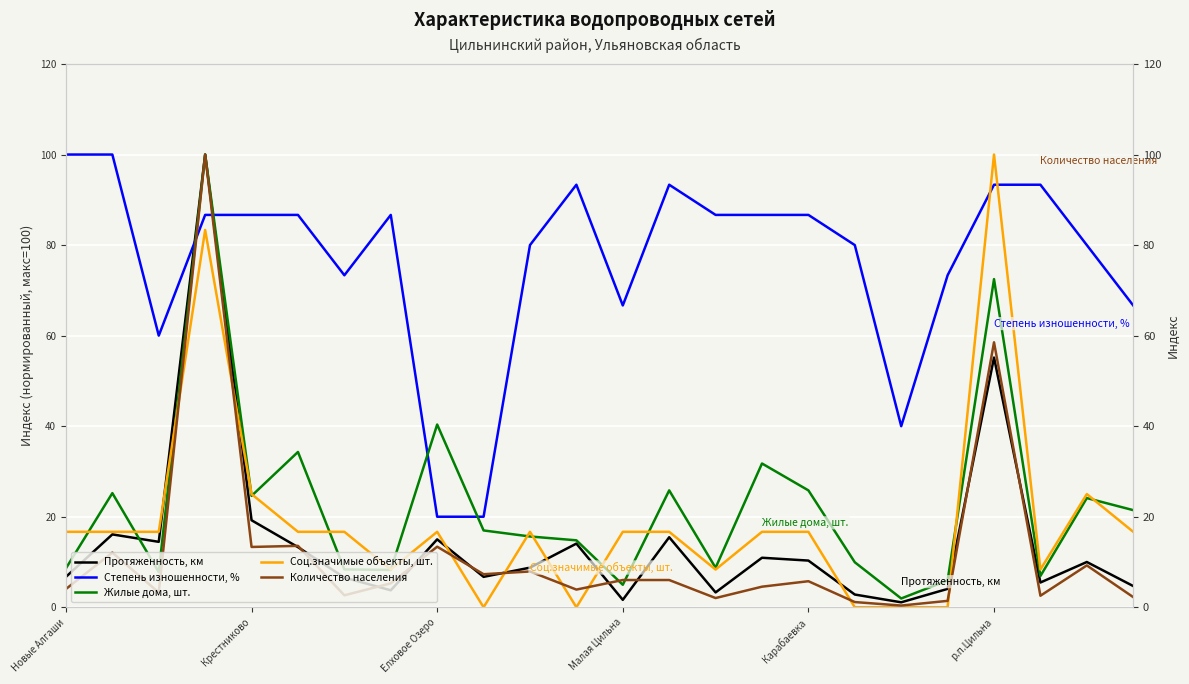

What is the value of the Жилые дома, шт. point at the 4th from the left?

100.0